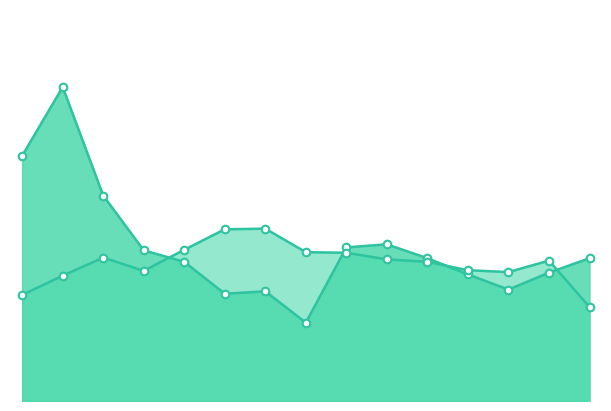

What is the total value across all series at 10?

4.7